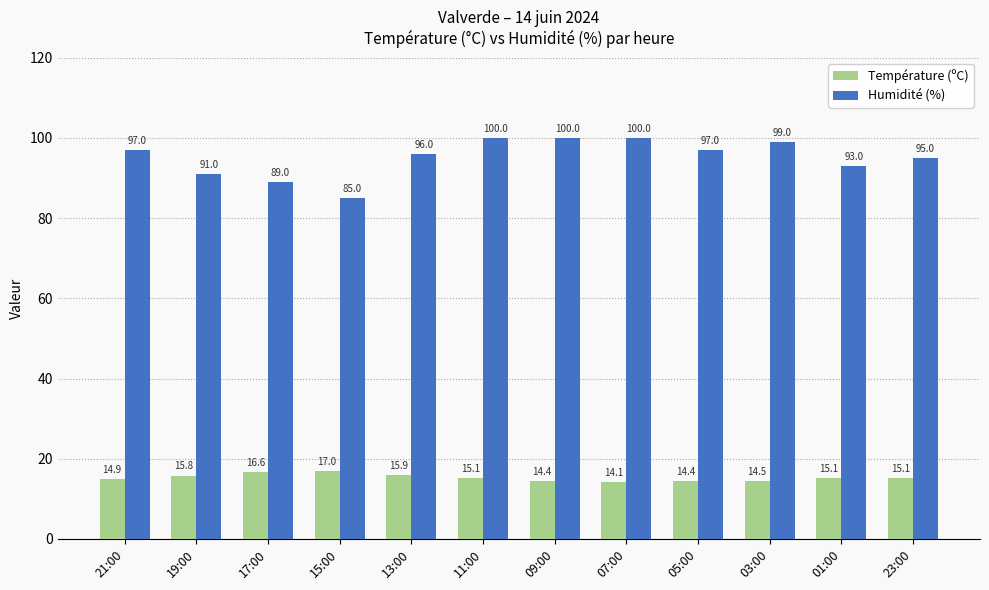

Is the value of Humidité (%) at 13:00 greater than the value of Température (ºC) at 13:00?

Yes